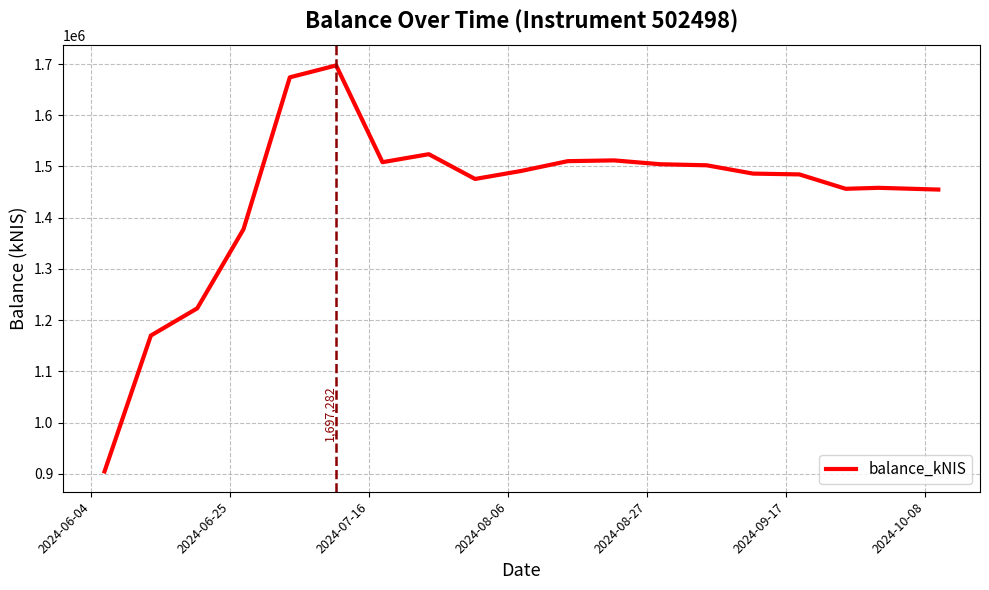

Count the number of data series in this chart.

1